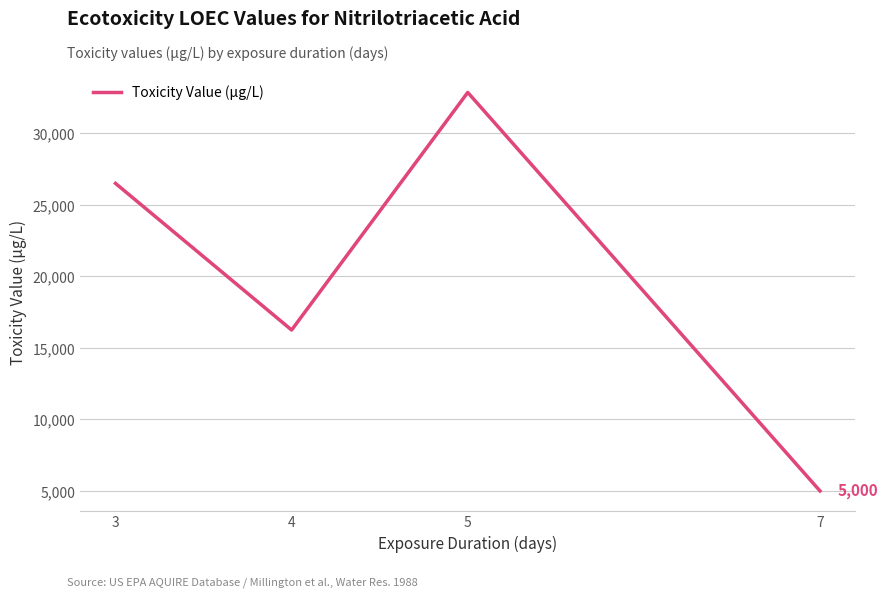

How many lines are shown in the chart?

1